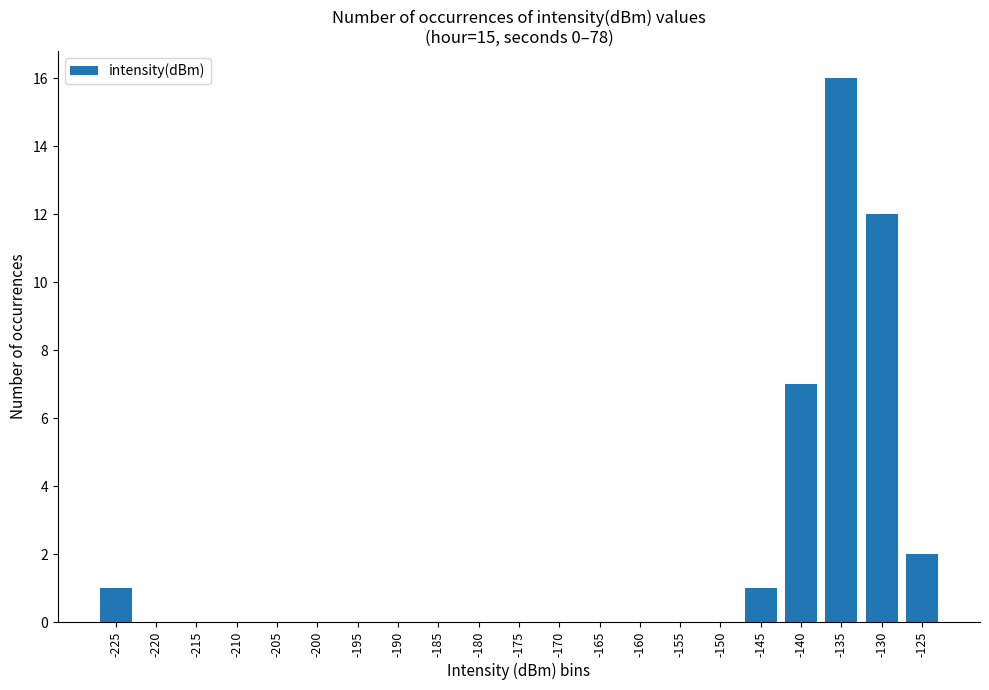

Is it true that the value at -145 is 1?

True